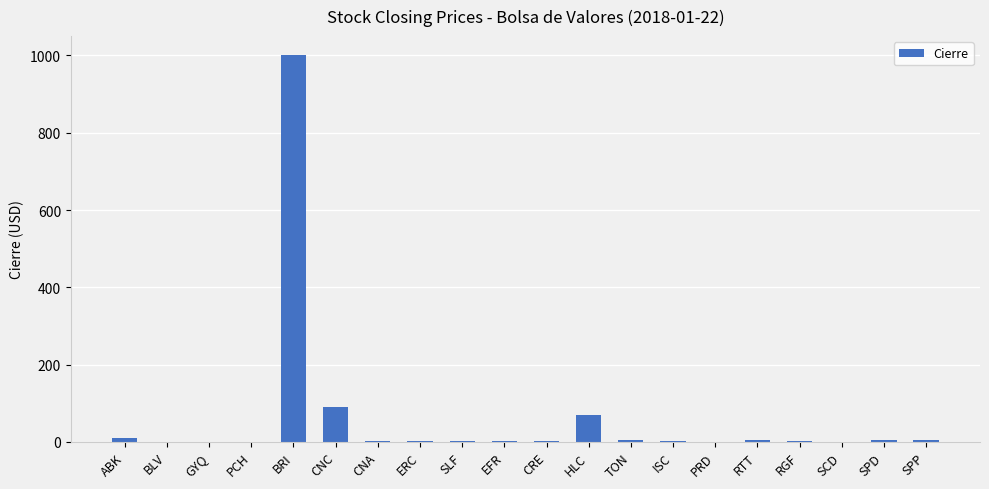

At which label is the value closest to 500?

CNC